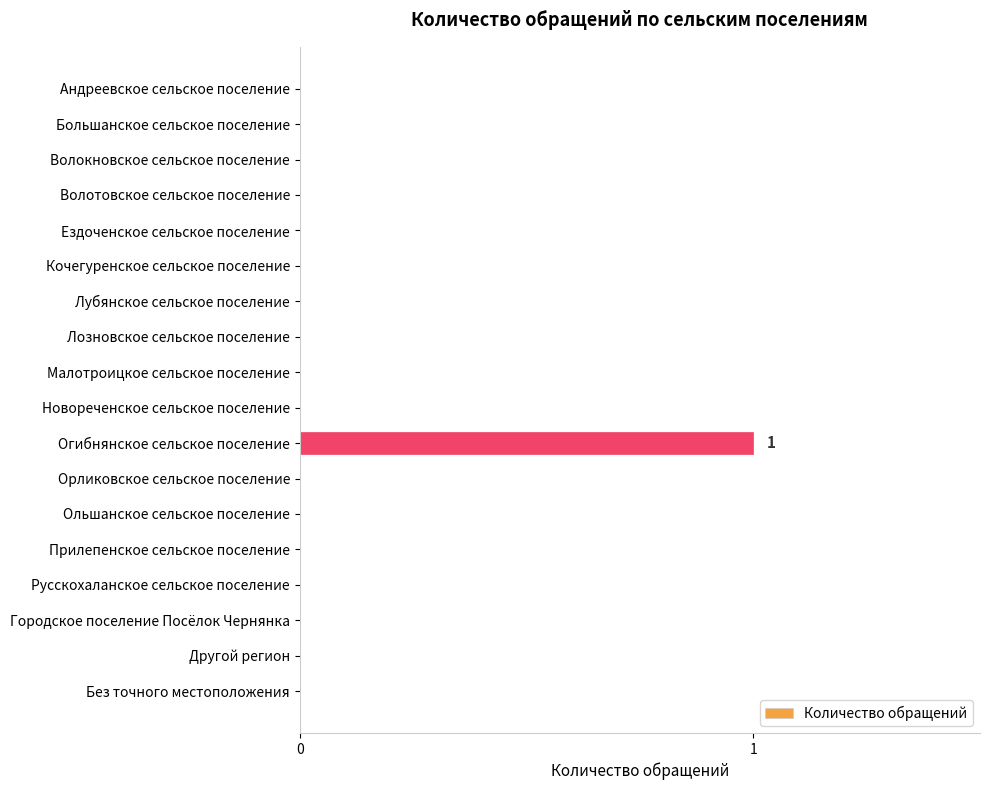

True or false: the data shows 2 at Огибнянское сельское поселение.

False